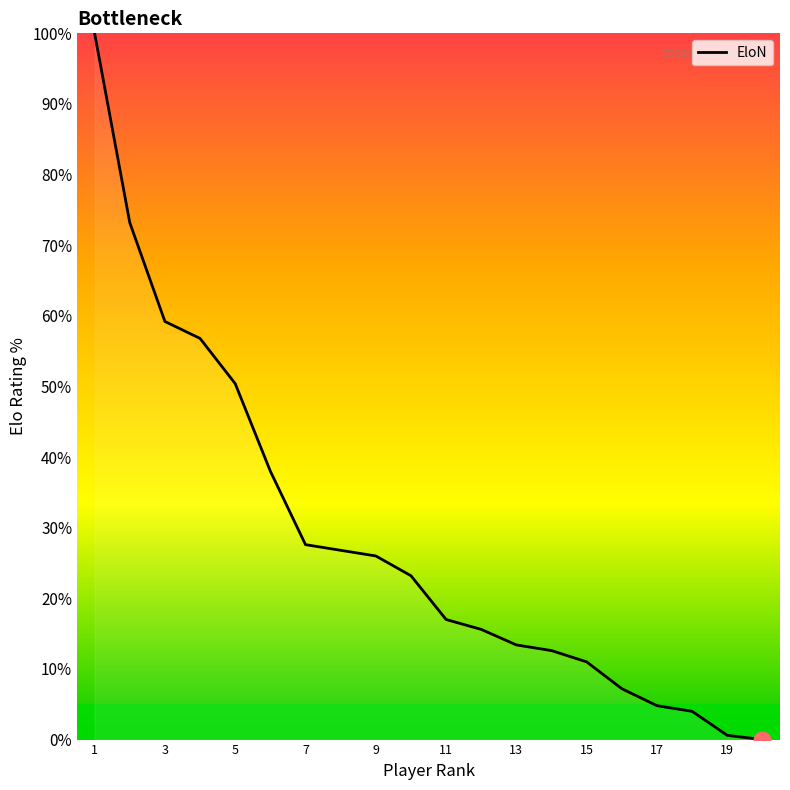

Is this an area chart (filled region under the line)?

No